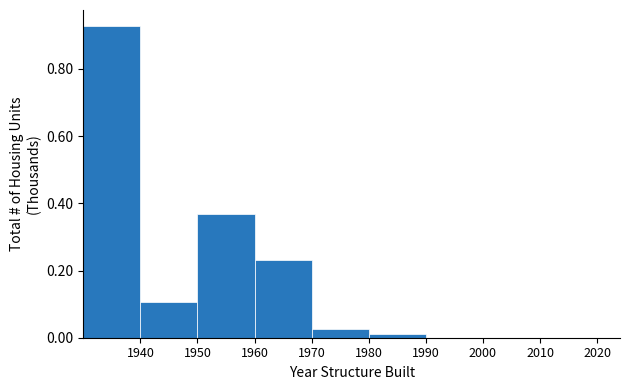

Reading left to right, transcribe this chart: for each bar, give the range it covers on the x-axis and its height. The values are not printed on the chart, so give them approximately, as read against the axis.

1930 to 1940: 0.92
1940 to 1950: 0.10
1950 to 1960: 0.36
1960 to 1970: 0.24
1970 to 1980: 0.02
1980 to 1990: under 0.02
1990 to 2000: 0
2000 to 2010: 0
2010 to 2020: 0
2020 to 2024: 0